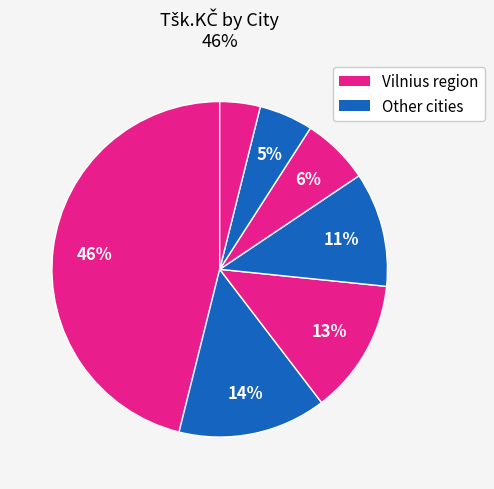

Count the number of slices in the pie.

7